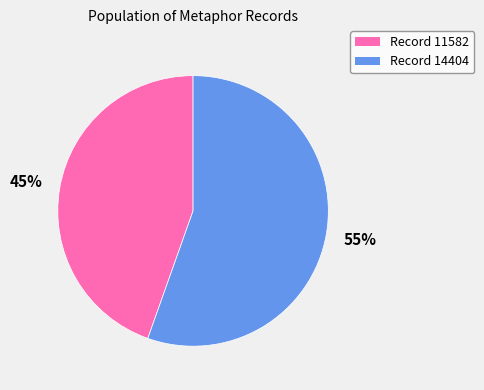

To the nearest percent, what is the average slice percentage?

50%